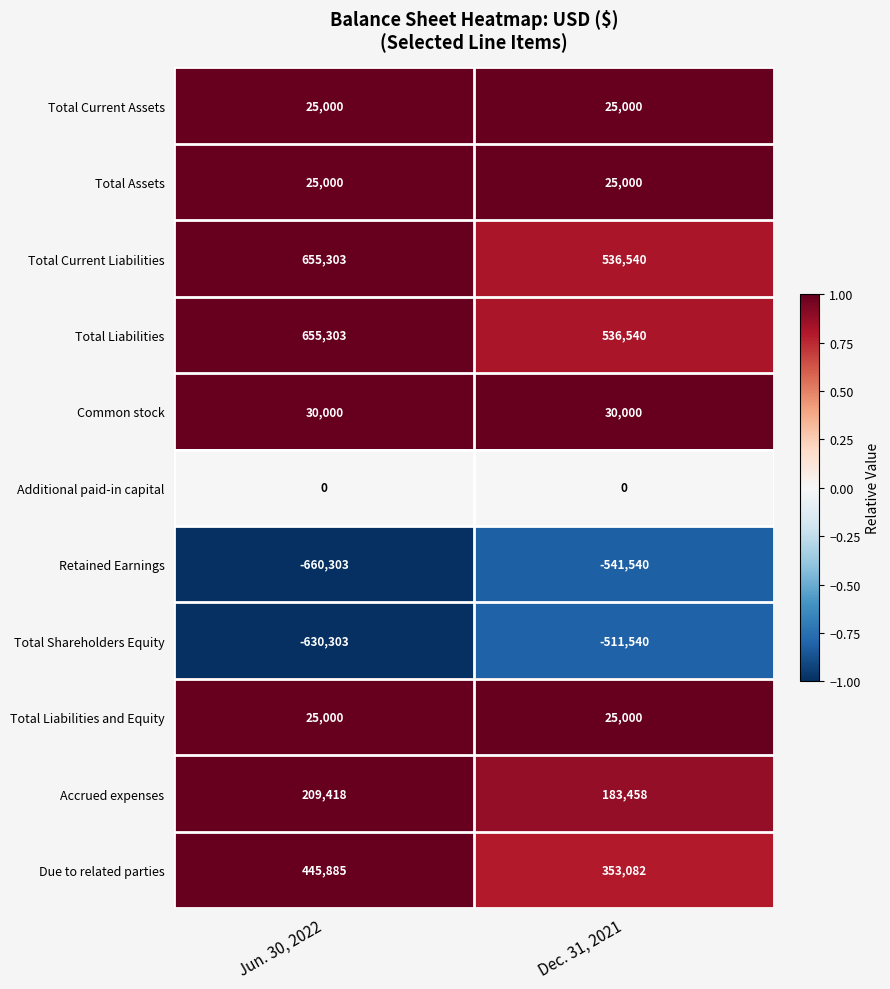

What is the spread (max minus min) of values at Dec. 31, 2021?

1078080